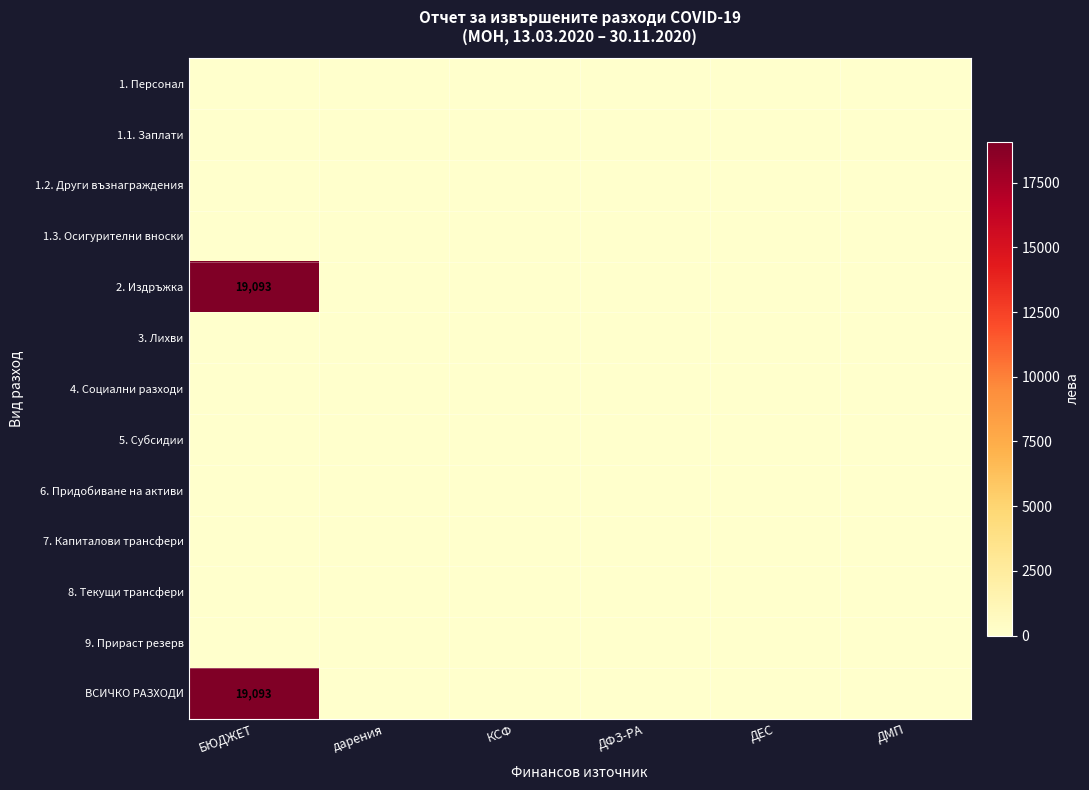

Is the value of 1.3. Осигурителни вноски at БЮДЖЕТ greater than the value of 2. Издръжка at КСФ?

No